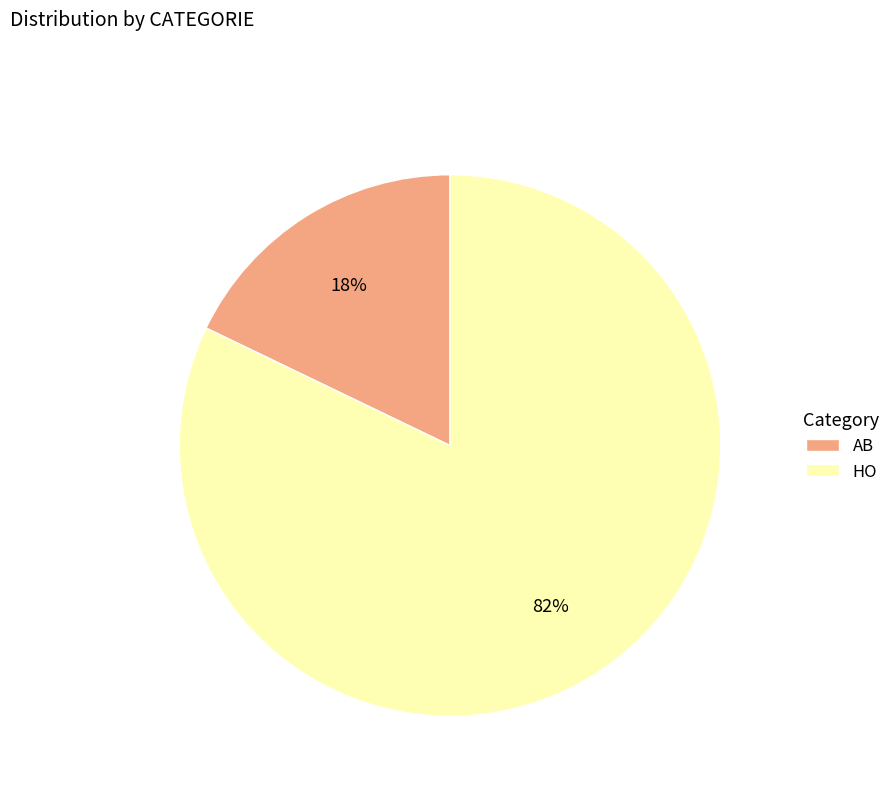

To the nearest percent, what portion does HO represent?

82%